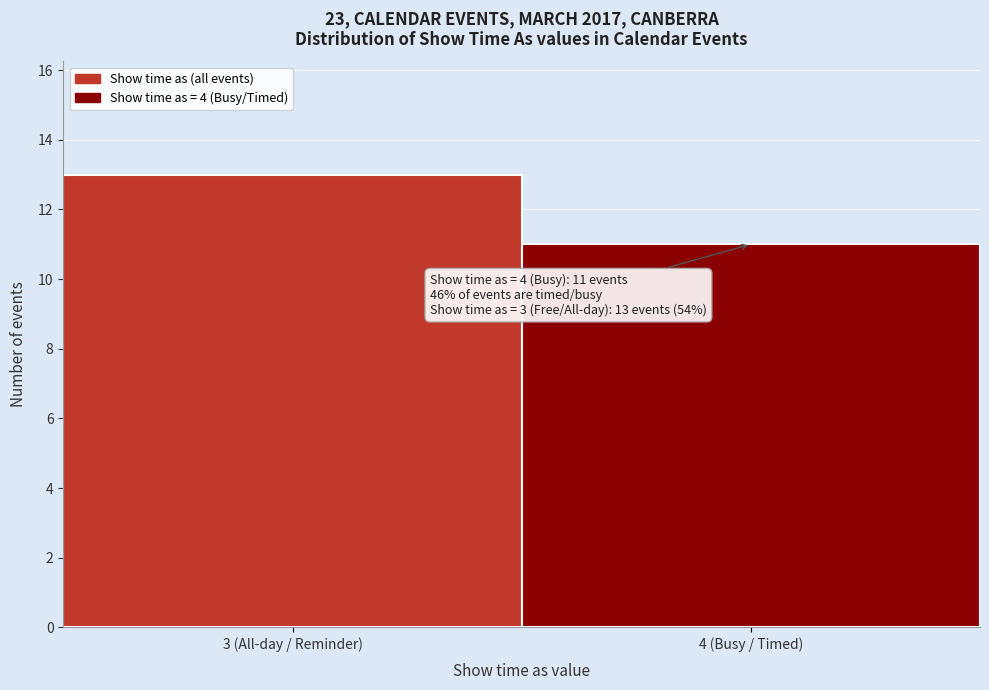

Reading left to right, what are all the values shown in this chart?

13	11